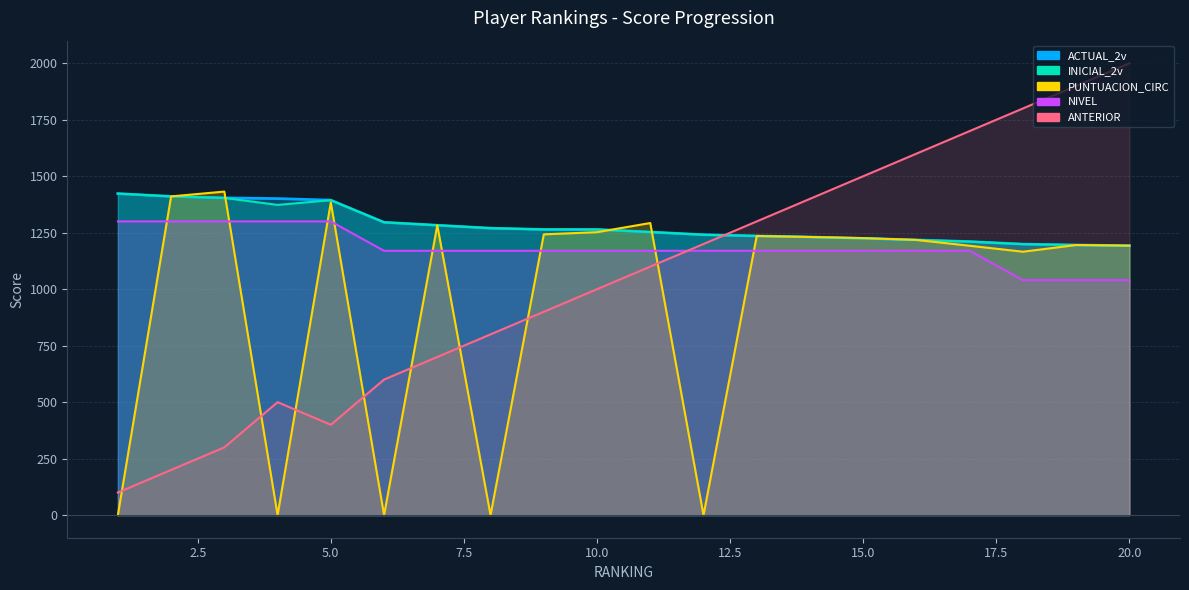

Which series changed the most between 8 and 18?

PUNTUACION_CIRC